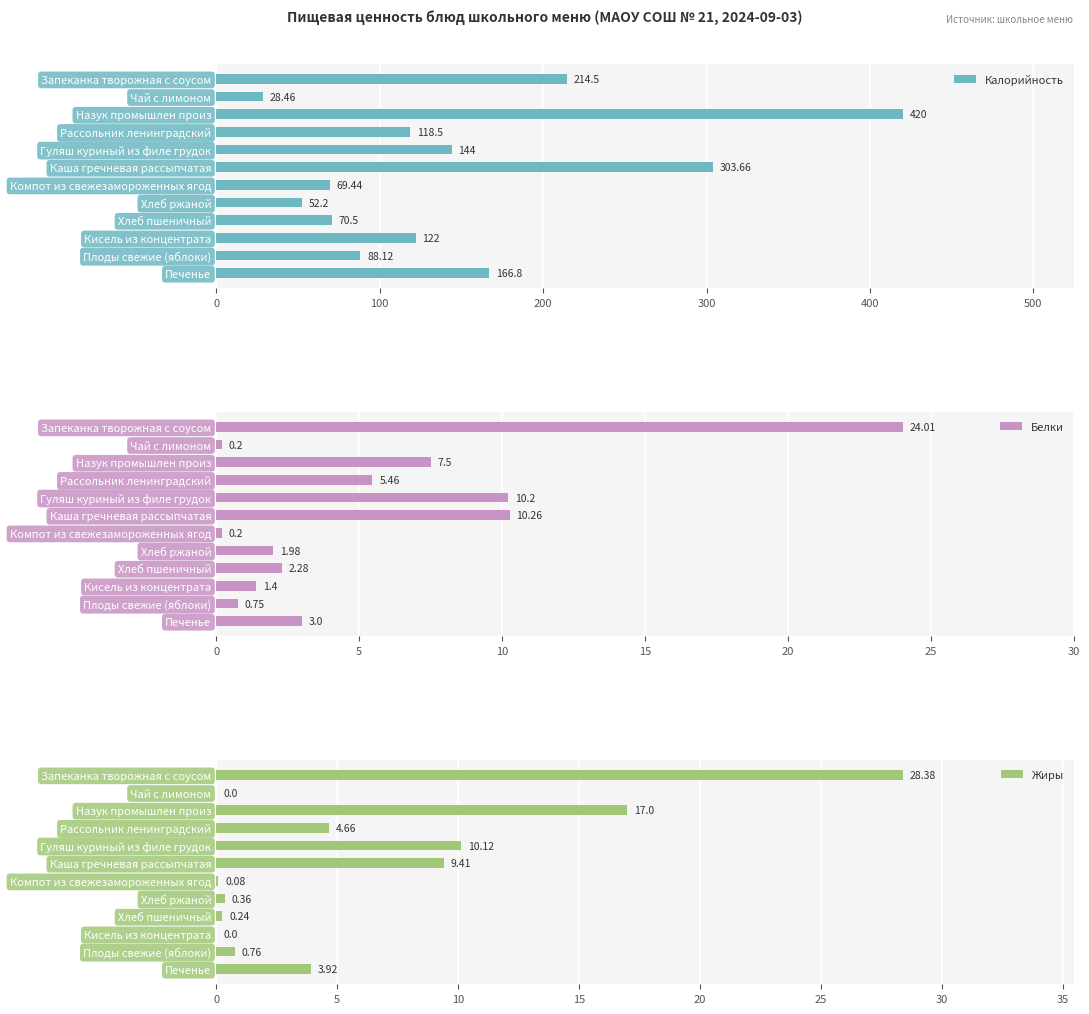

List the series in order of their peak value, highest first.

Калорийность, Жиры, Белки